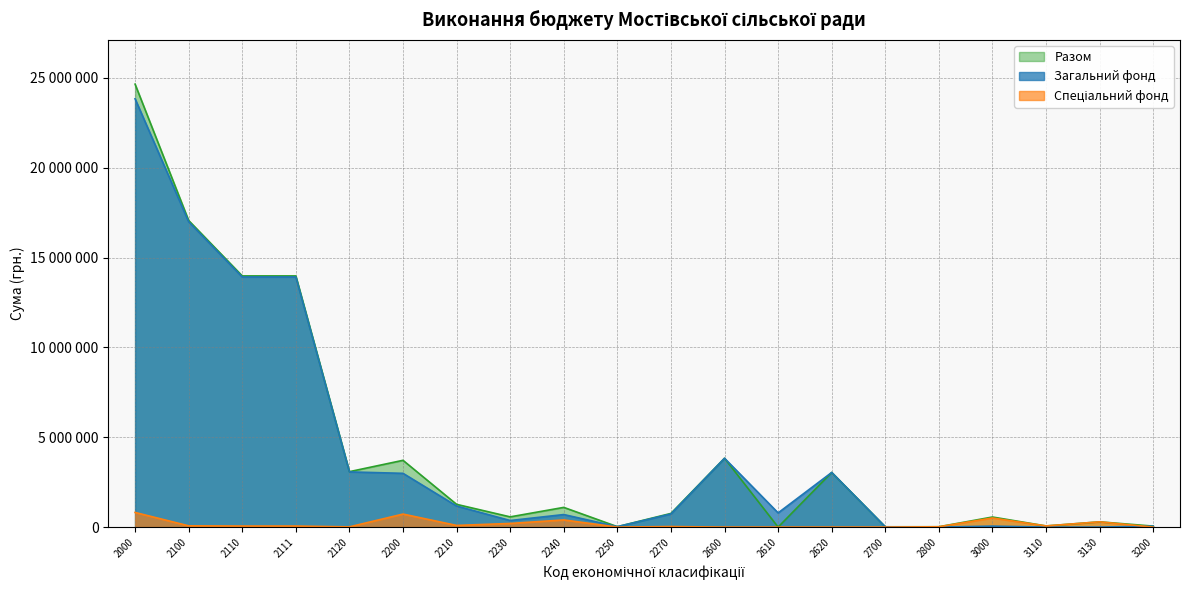

Reading left to right, what are all the values shown in this chart?

Загальний фонд: 2000=23831968	2100=16989888	2110=13918235	2111=13918235	2120=3071653	2200=2991260	2210=1172990	2230=365510	2240=698119	2250=24164	2270=730477	2600=3830320	2610=789929	2620=3040391	2700=16500	2800=0	3000=54184	3110=0	3130=0	3200=54184
Спеціальний фонд: 2000=814399	2100=70952	2110=58157	2111=58157	2120=12795	2200=724555	2210=92898	2230=203336	2240=398379	2250=0	2270=29942	2600=0	2610=0	2620=0	2700=0	2800=18892	3000=506479	3110=64092	3130=292387	3200=0
Разом: 2000=24646367	2100=17060840	2110=13976392	2111=13976392	2120=3084448	2200=3715815	2210=1265888	2230=568846	2240=1096498	2250=24164	2270=760419	2600=3830320	2610=0	2620=3040391	2700=16500	2800=18892	3000=560663	3110=64092	3130=292387	3200=54184